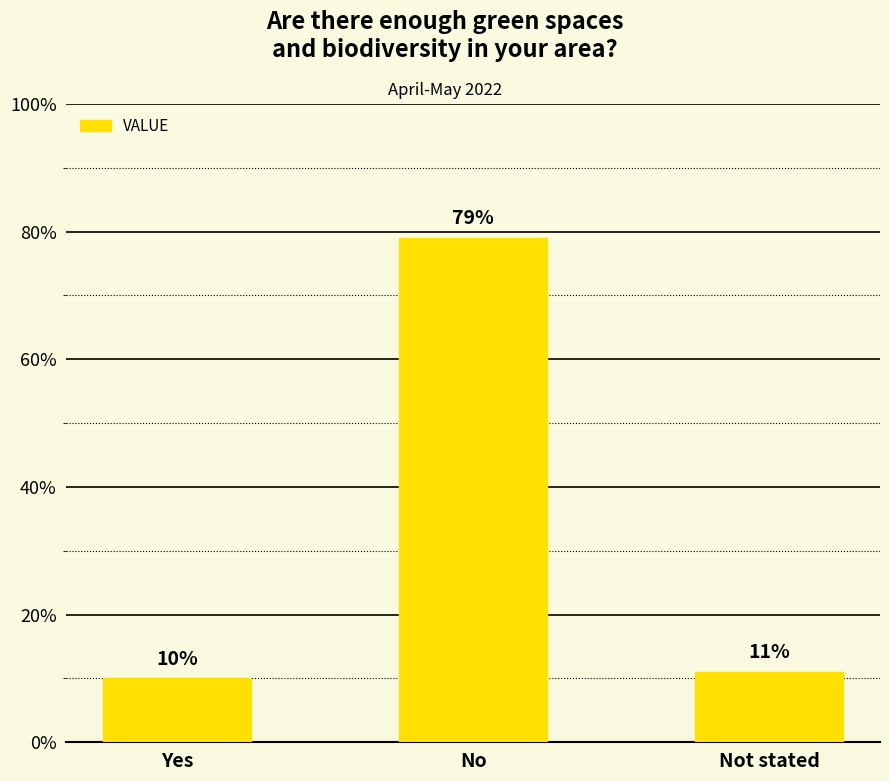

At which label is the value closest to 44?

Not stated